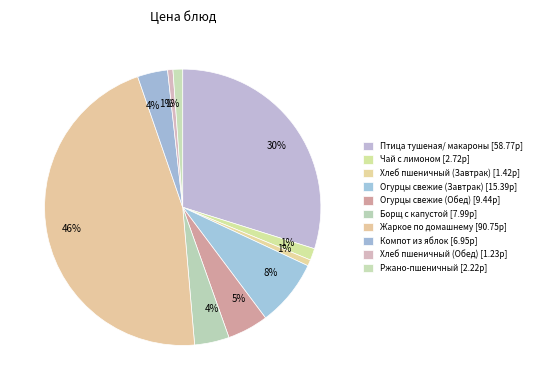

Does any single category account for the majority?

No